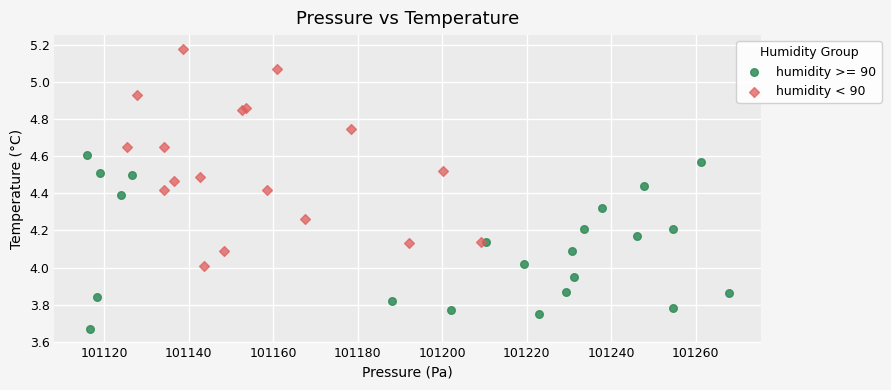

Which series has the largest Y range (max minus min)?

humidity < 90